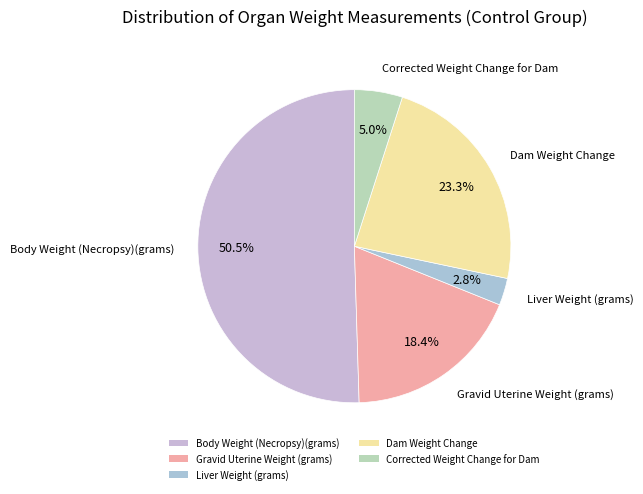

True or false: Dam Weight Change accounts for 38% of the total.

False